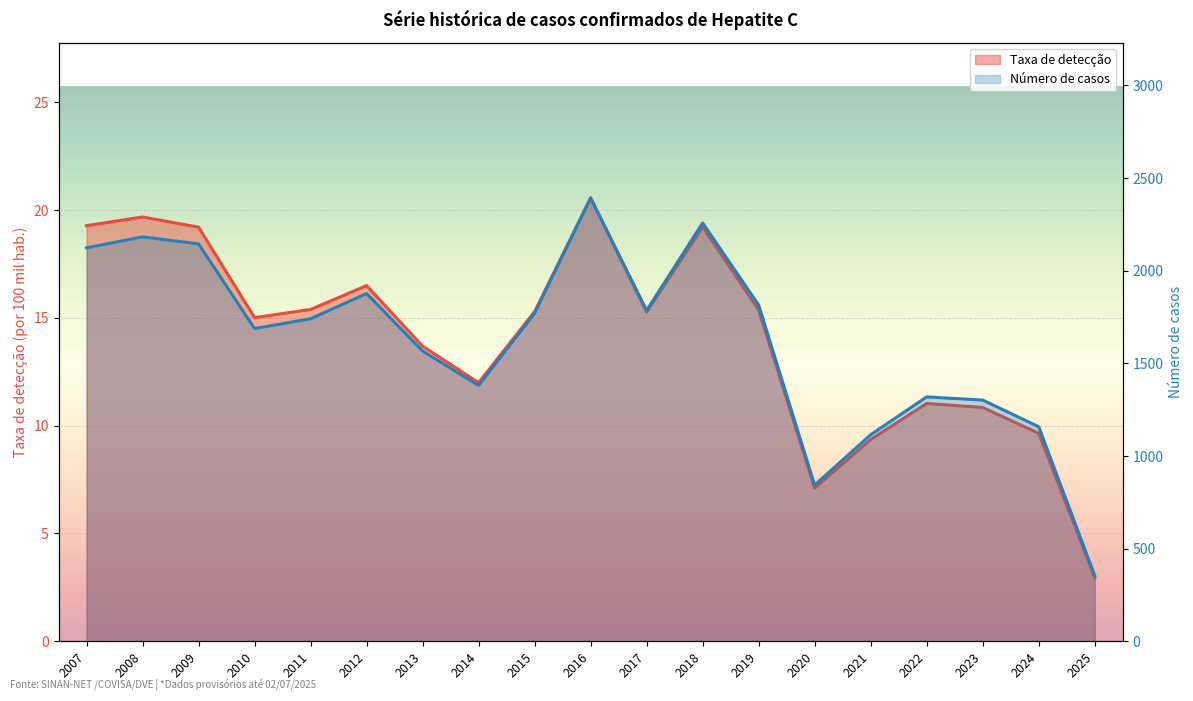

Reading right to left, what are all the values shown in this chart?

Taxa de detecção: 3.0	9.6	10.8	11.0	9.4	7.1	15.4	19.2	15.3	20.6	15.3	12.0	13.7	16.5	15.4	15.0	19.2	19.7	19.3
Número de casos: 355.0	1158.0	1302.0	1319.0	1115.0	843.0	1815.0	2258.0	1786.0	2393.0	1771.0	1381.0	1567.0	1877.0	1741.0	1688.0	2145.0	2183.0	2124.0